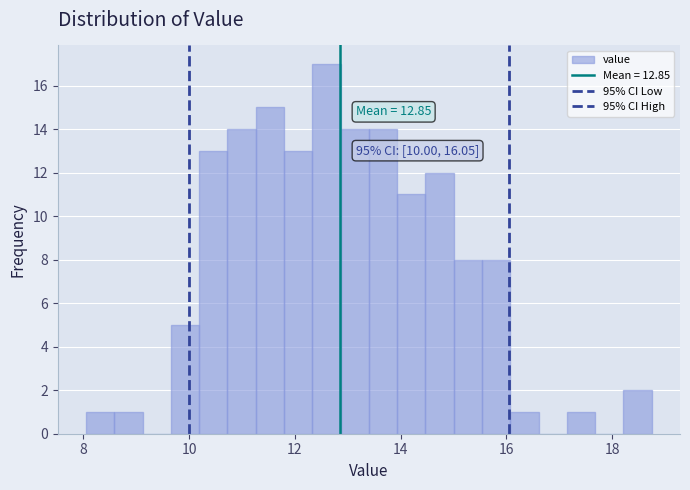

Read against the x-axis, roughly where is the centre of the tallest bar?

12.6